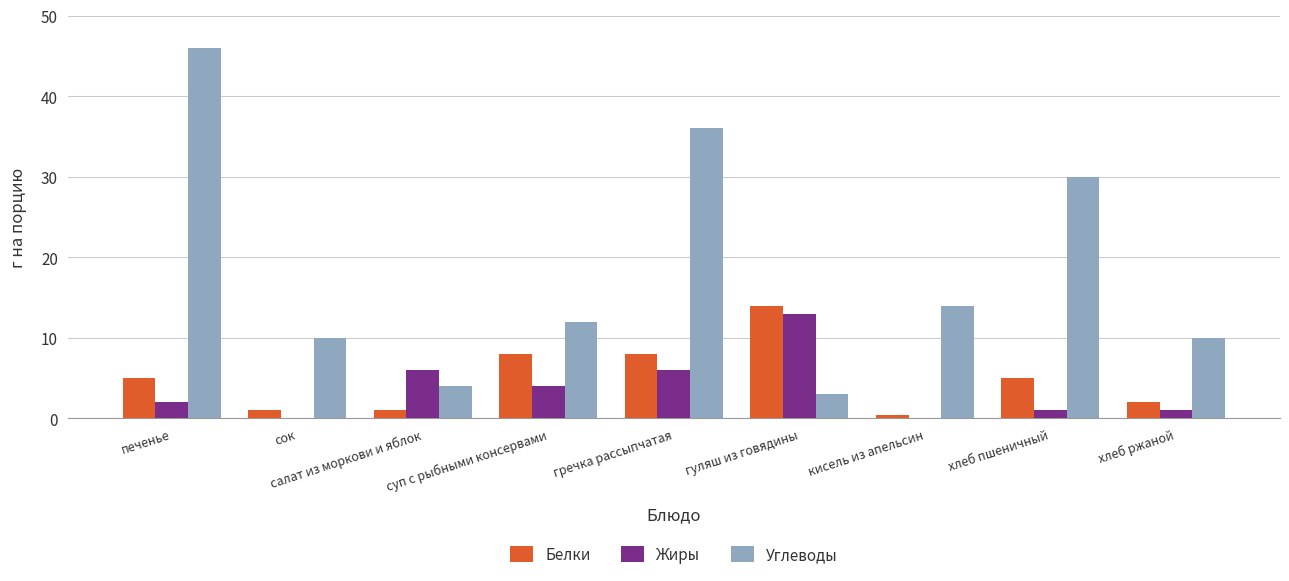

Which series has the largest total across all categories?

Углеводы